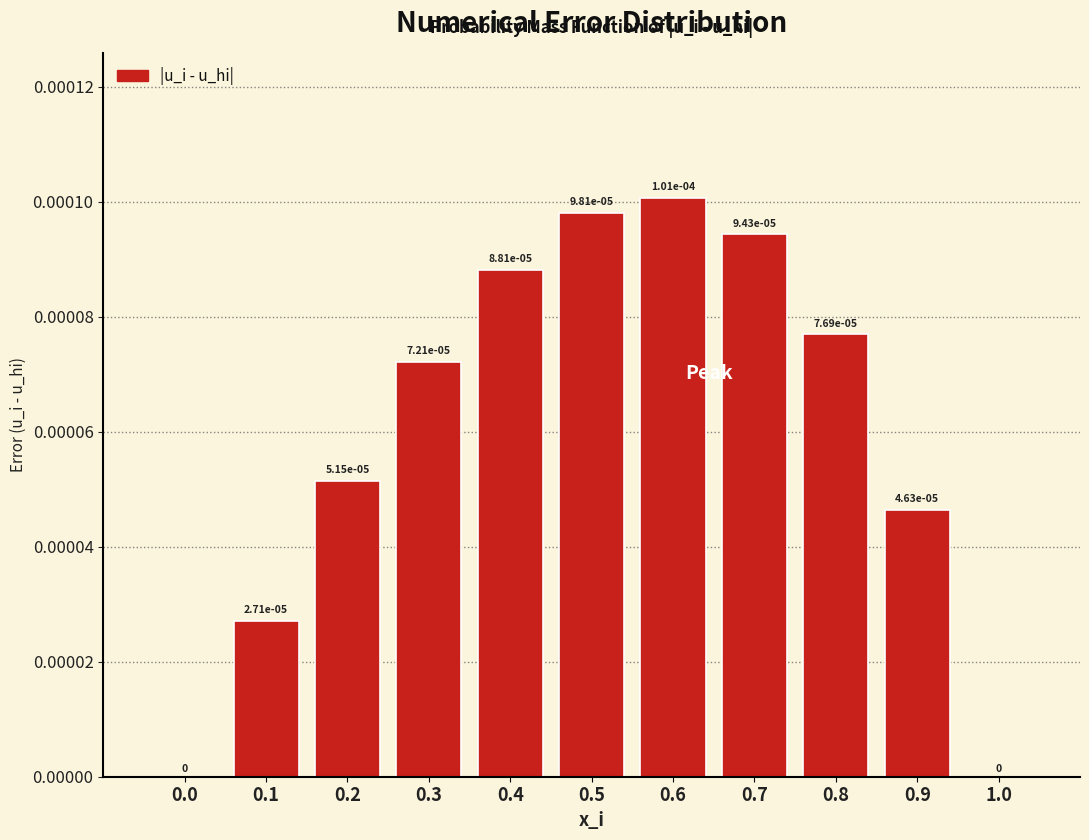

How many values are between 0 and 1?

11